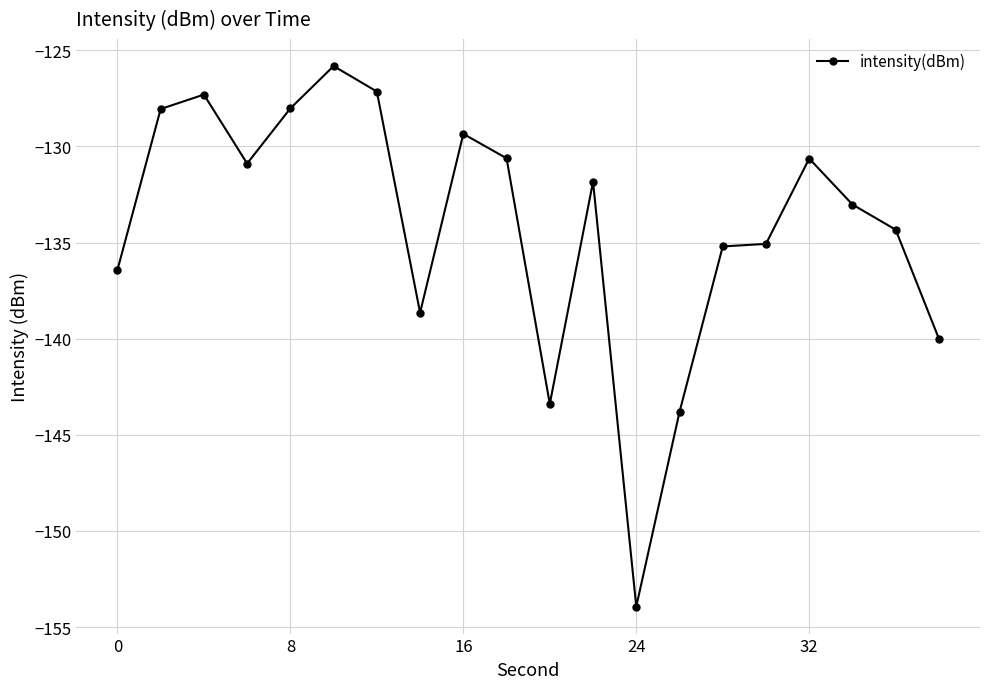

What is the value of the 7th point from the left?

-127.1